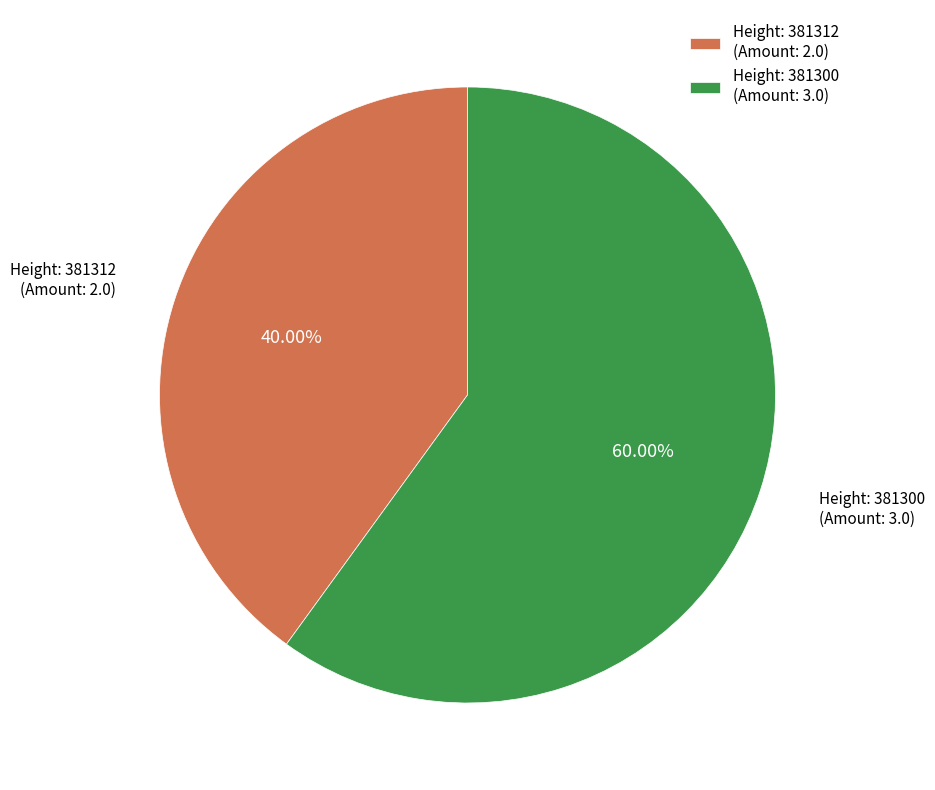

Does Height: 381300 (Amount: 3.0) represent more than half of the total?

Yes